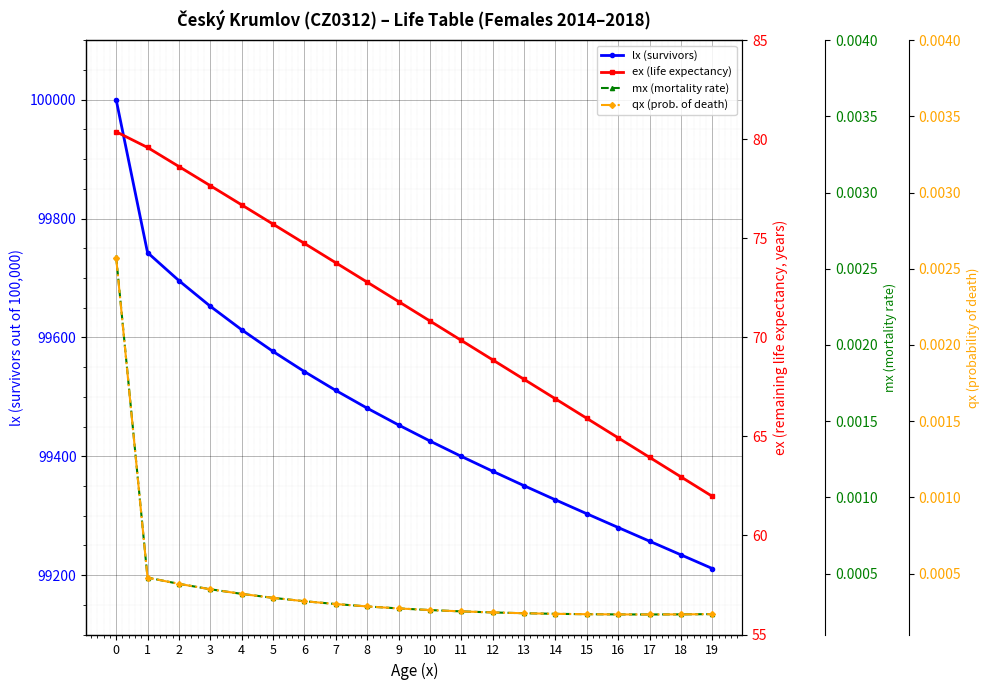

What are all the series names shown in the legend?

lx (survivors), ex (life expectancy), mx (mortality rate), qx (prob. of death)